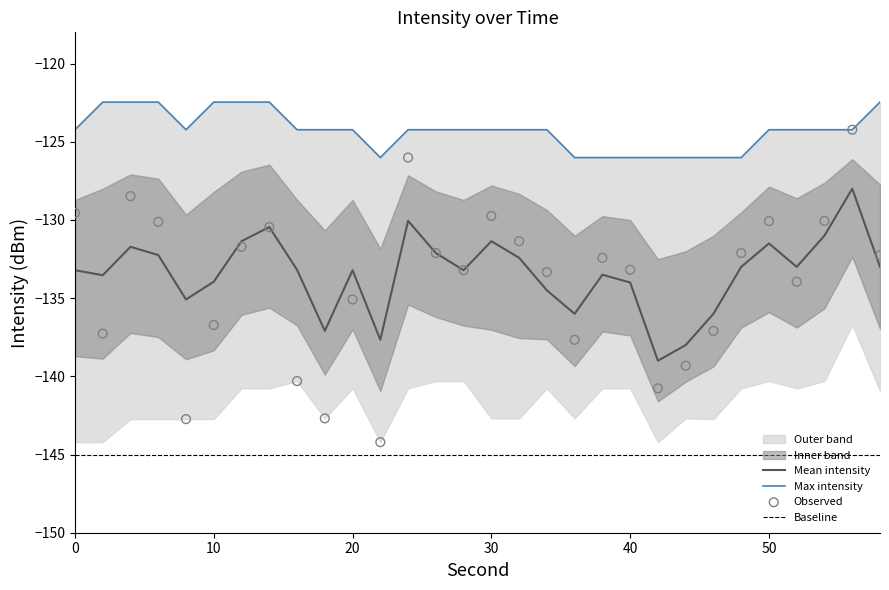

Is the value of intensity_max at 16 greater than the value of intensity_mean at 54?

Yes